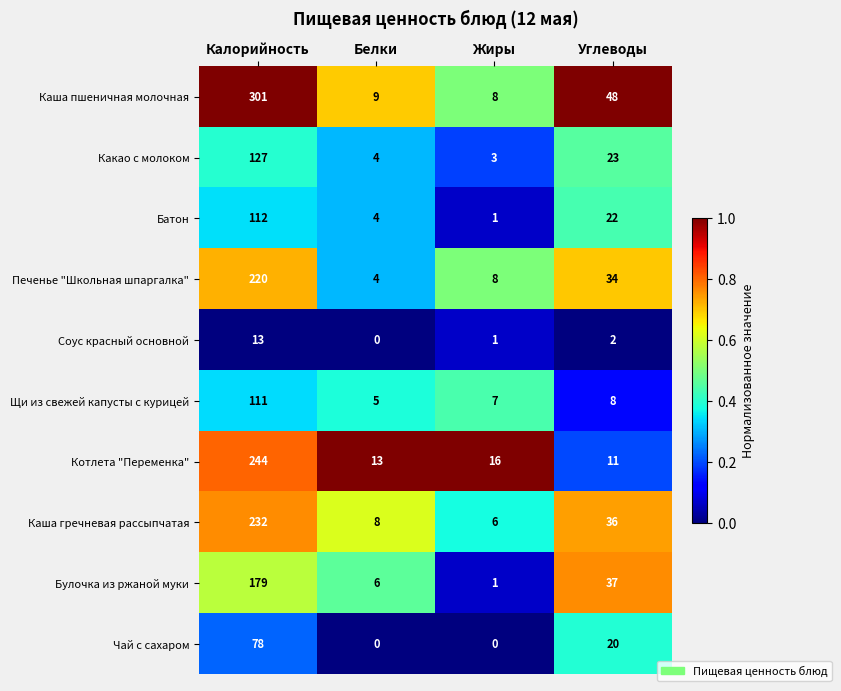

At which label does Каша гречневая рассыпчатая reach its peak?

Калорийность